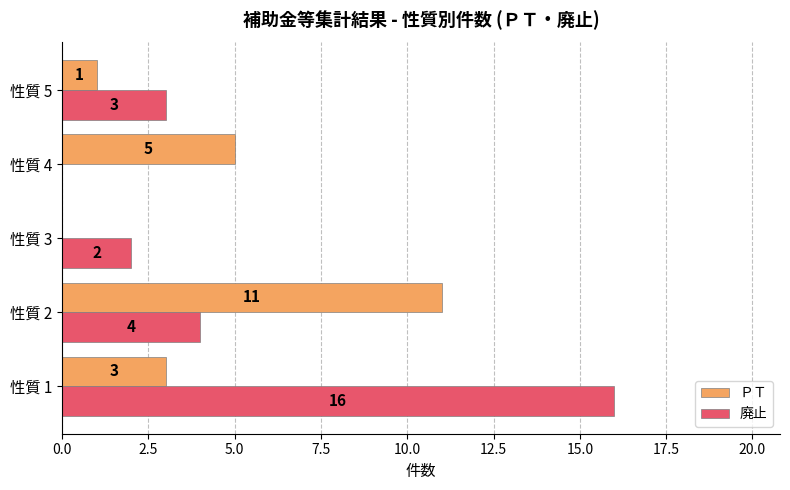

The value of 廃止 at 性質 1 is 16. True or false?

True